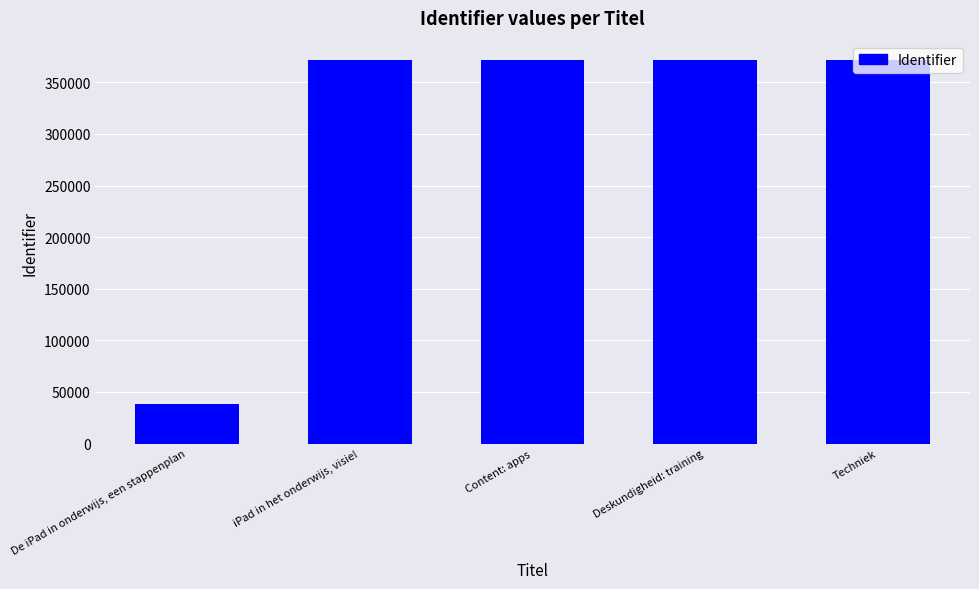

Rank the categories by value from lowest to highest.

De iPad in onderwijs, een stappenplan, iPad in het onderwijs, visie!, Content: apps, Deskundigheid: training, Techniek